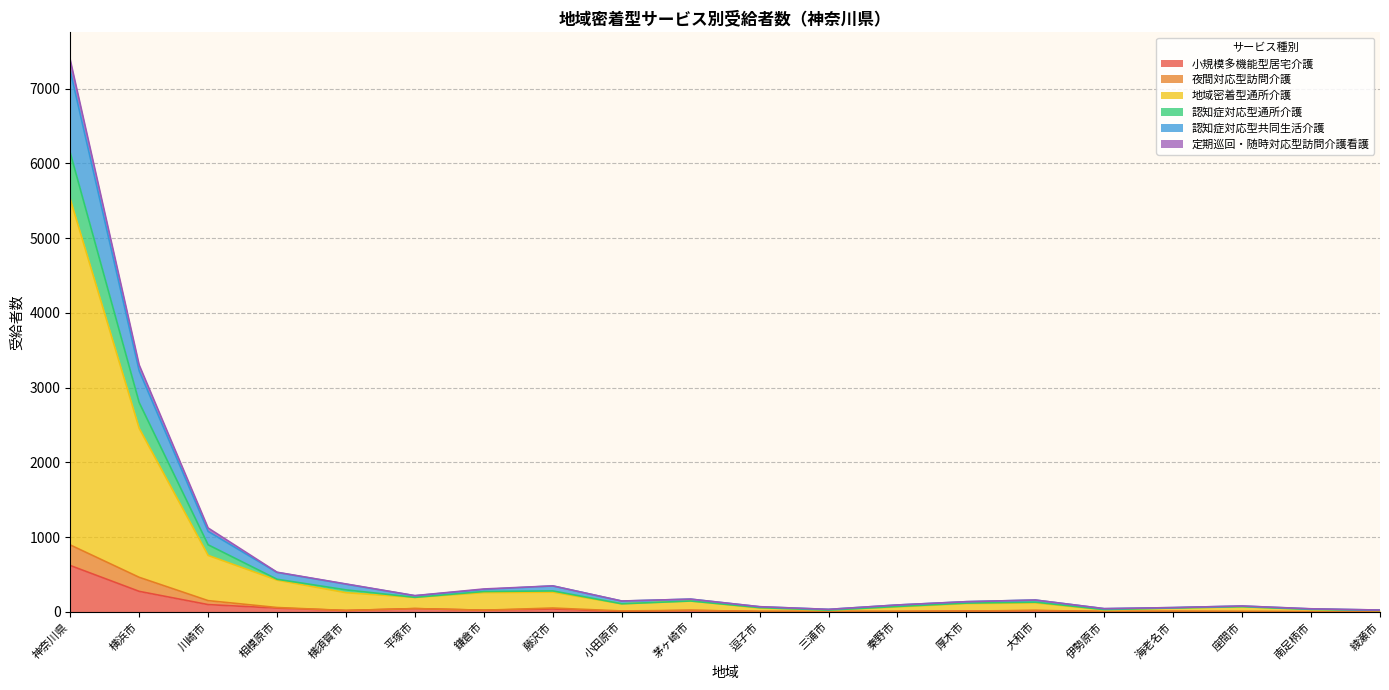

At how many categories does at least one series exceed 578?

3